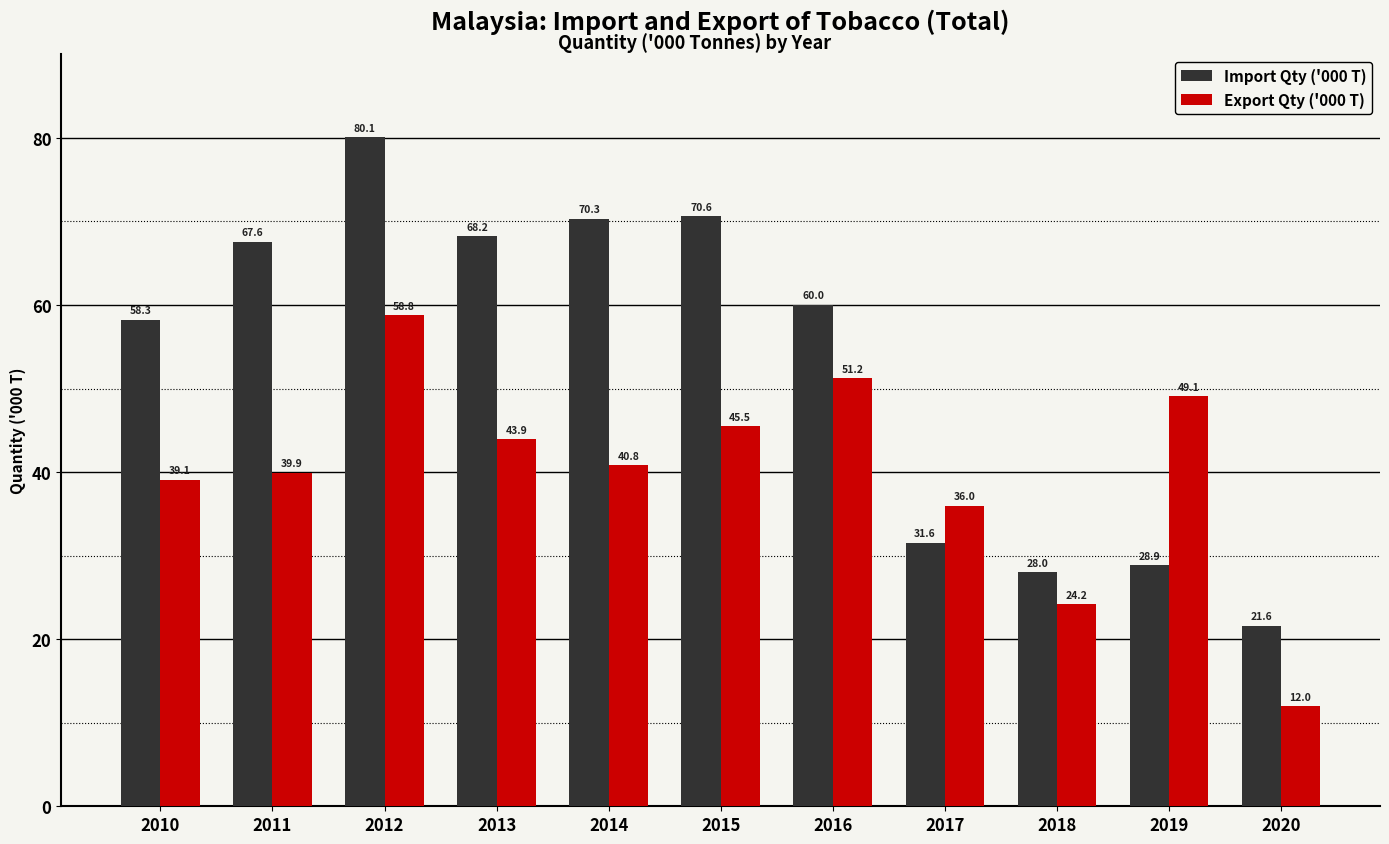

What are all the series names shown in the legend?

Import Qty ('000 T), Export Qty ('000 T)